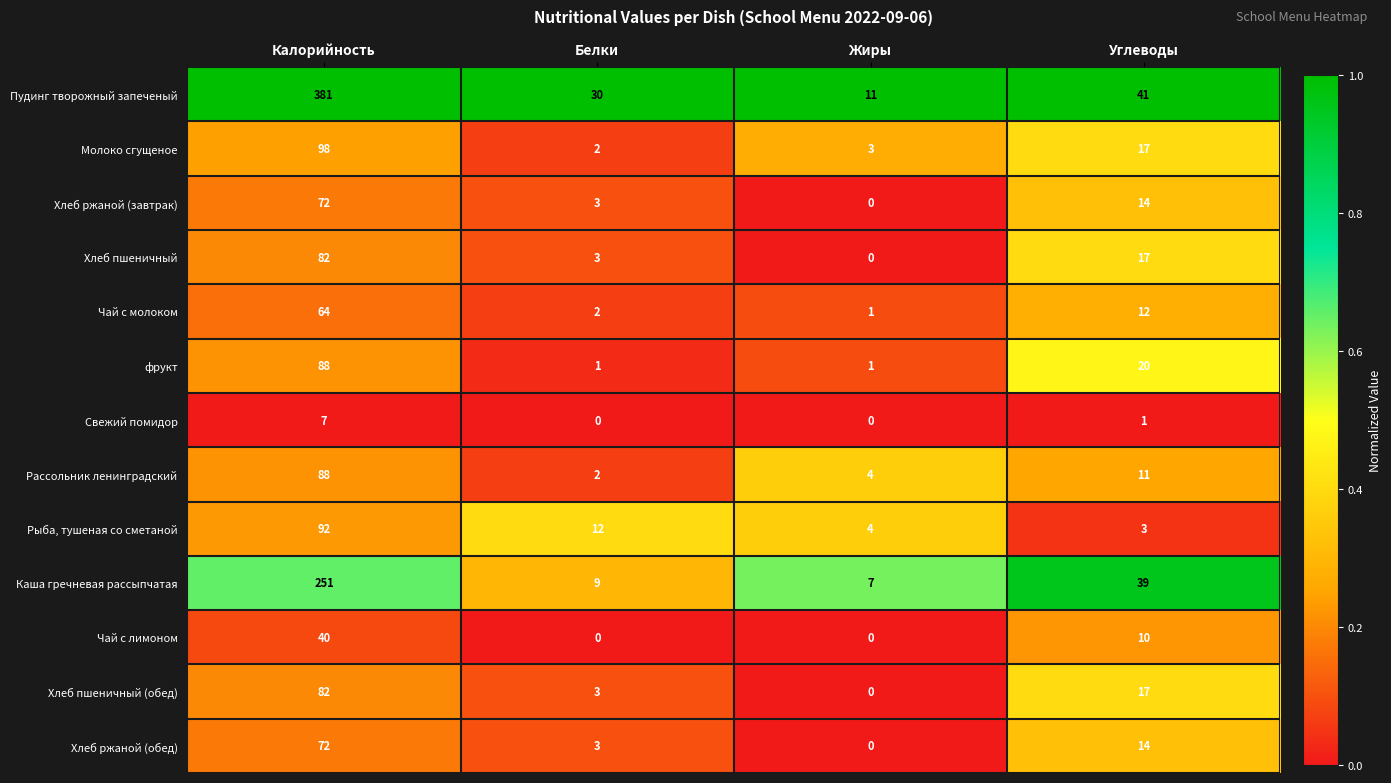

Which series has the largest range (max minus min)?

Пудинг творожный запеченый